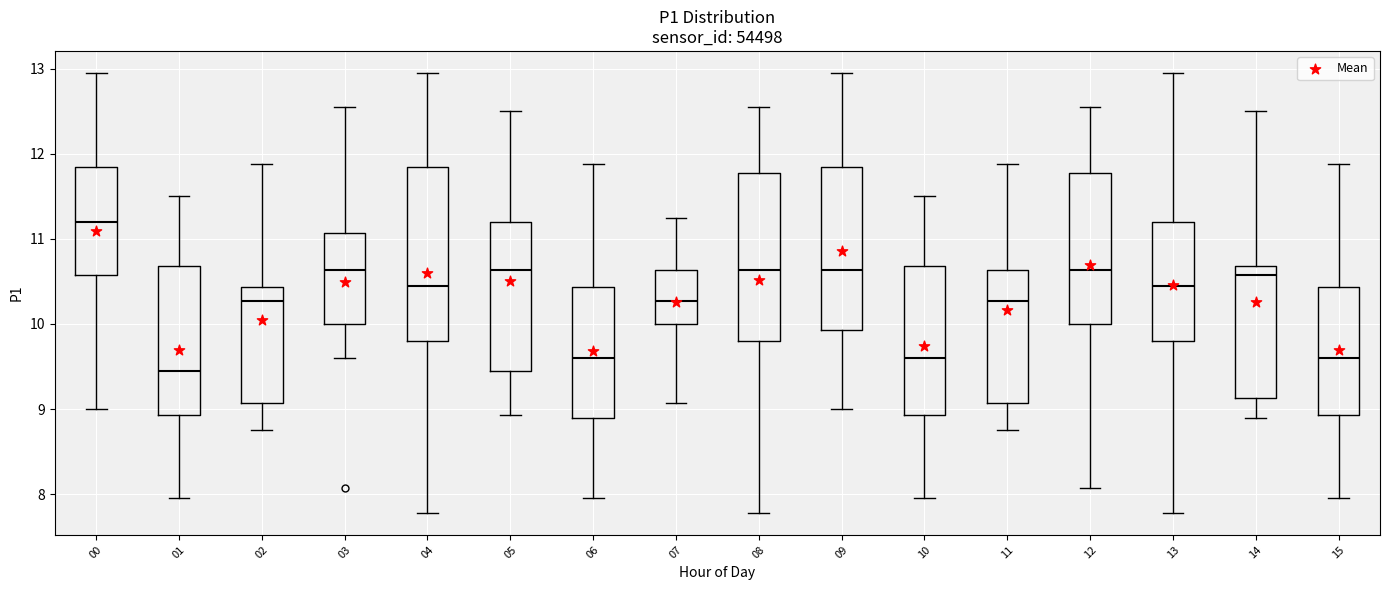

Which box's median line is the highest?

00